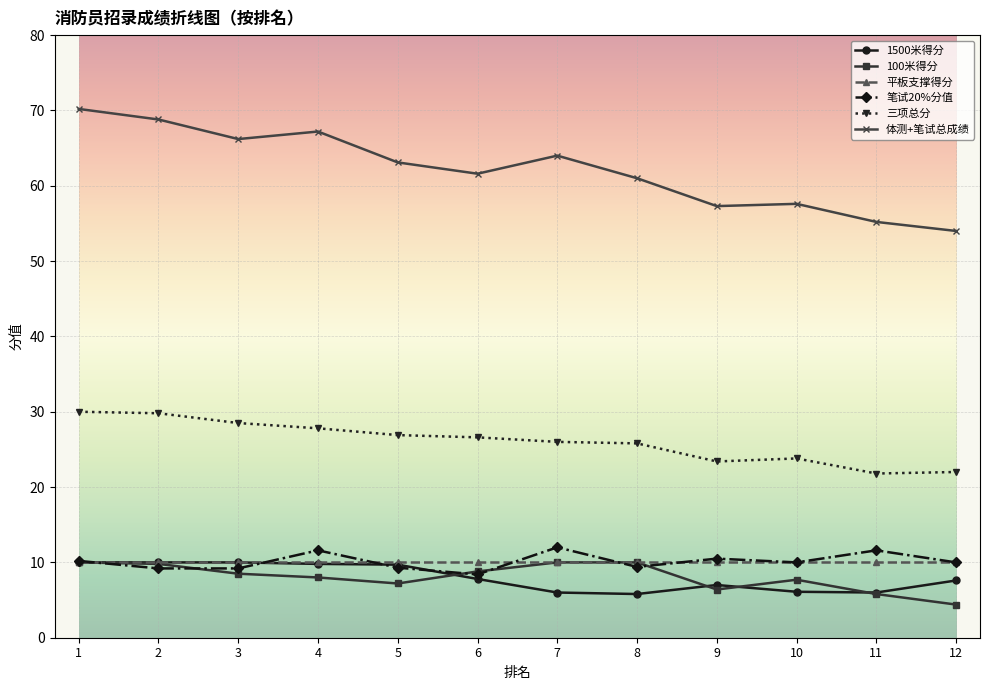

The value of 三项总分 at 2 is 29.8. True or false?

True